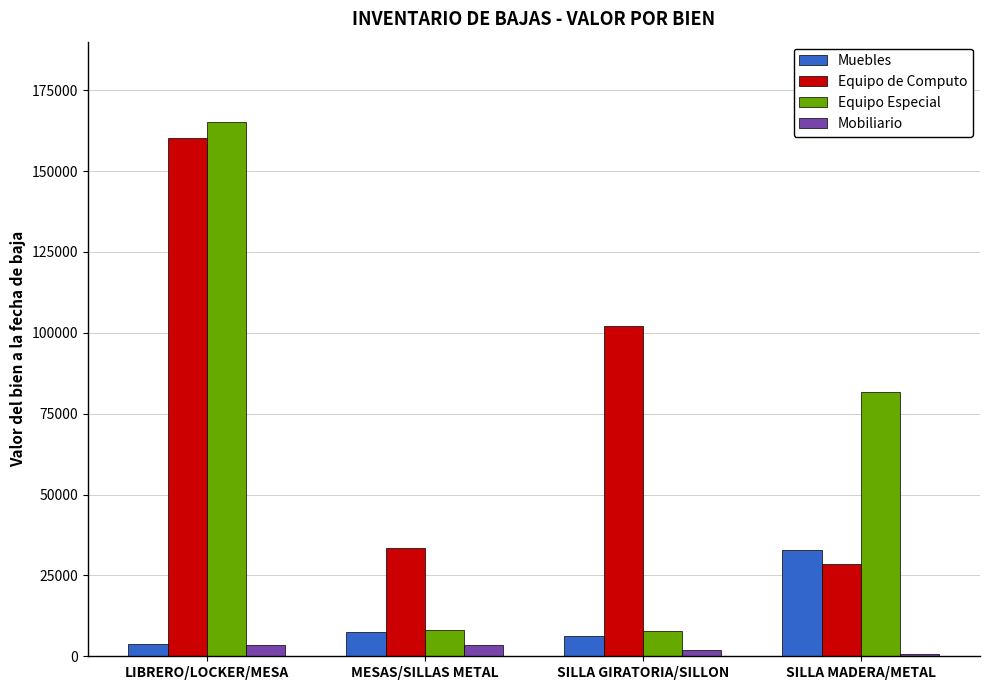

What is the highest value of the Muebles series?

32968.6